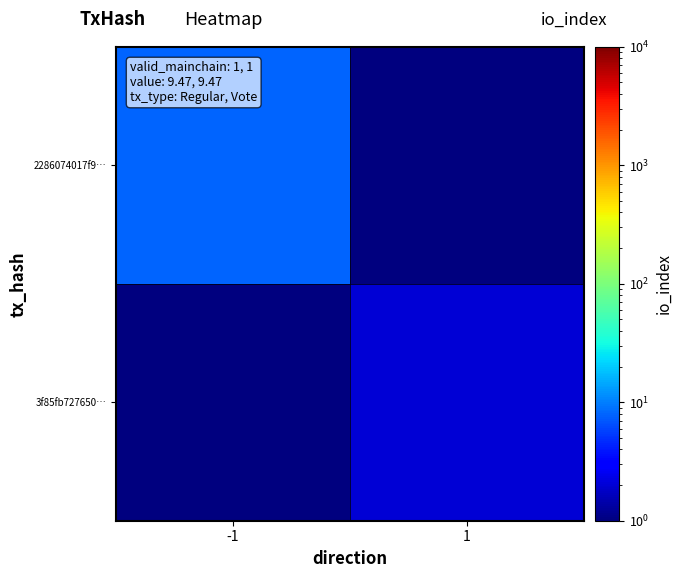

What is the total value across all series at 1?

2.5